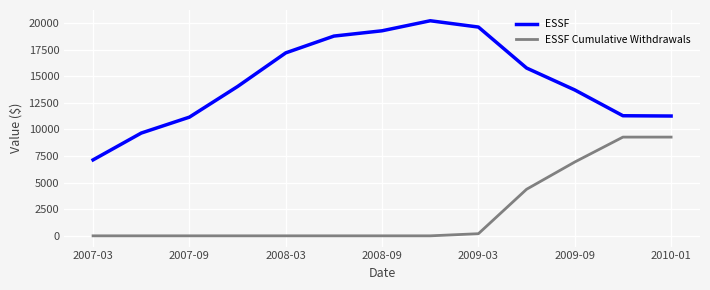

True or false: ESSF and ESSF Cumulative Withdrawals cross at least once.

False